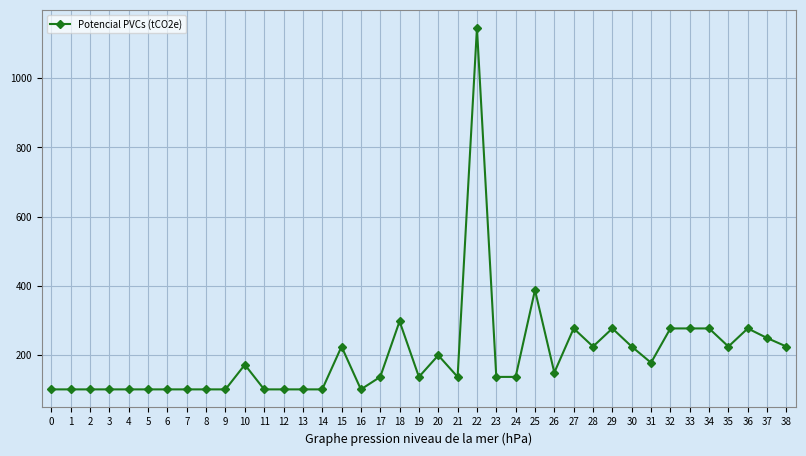

The value at 20 is 80.6. True or false?

False